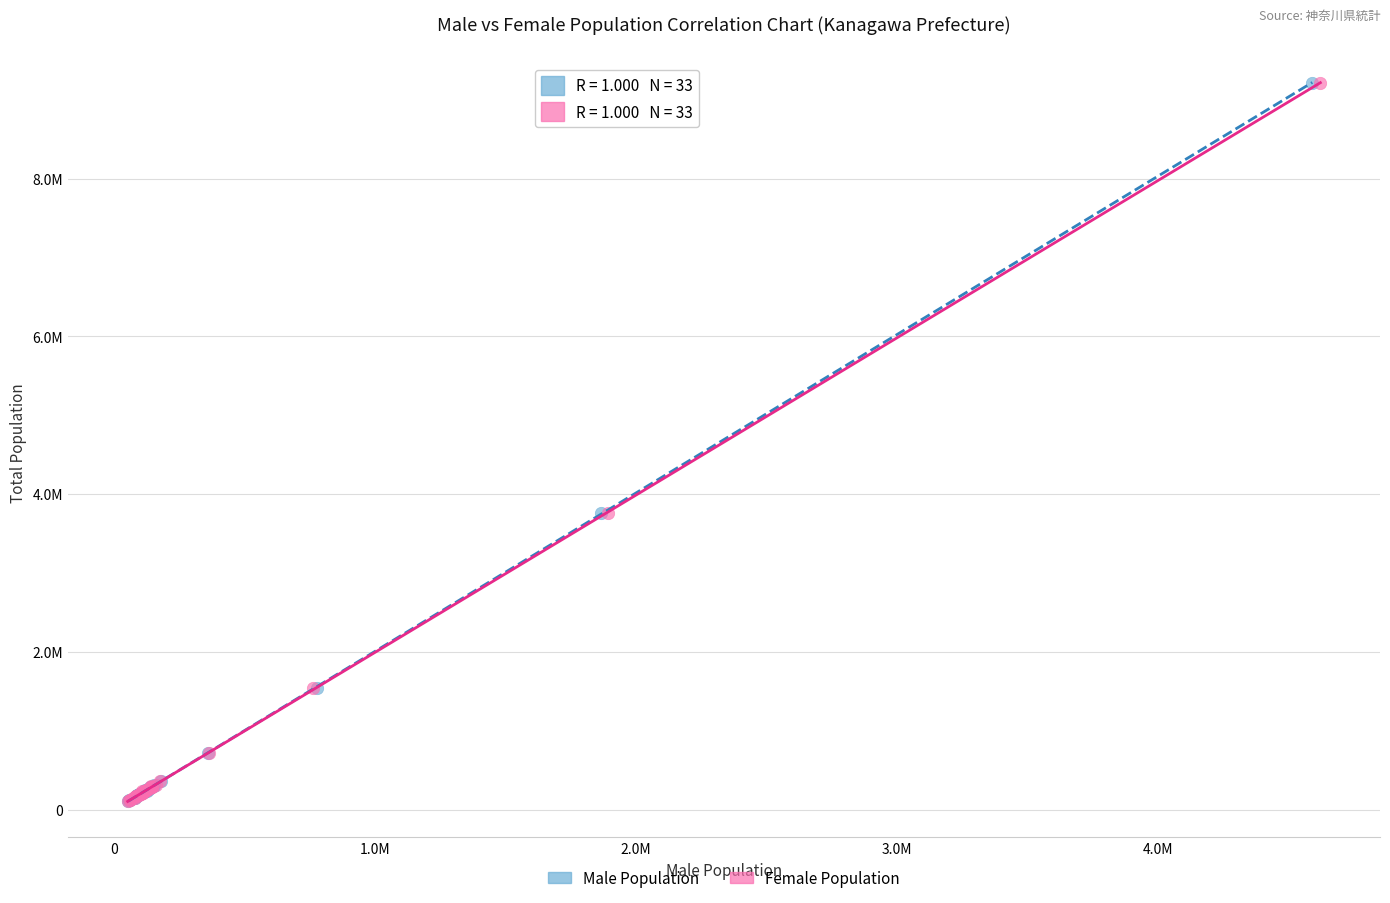

What are all the series names shown in the legend?

Male Population, Female Population